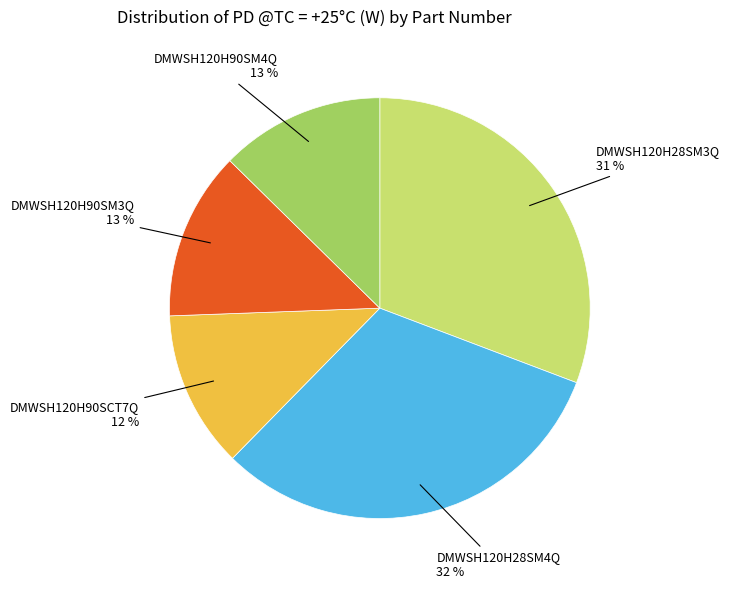

Is there any slice that represents more than half of the pie?

No